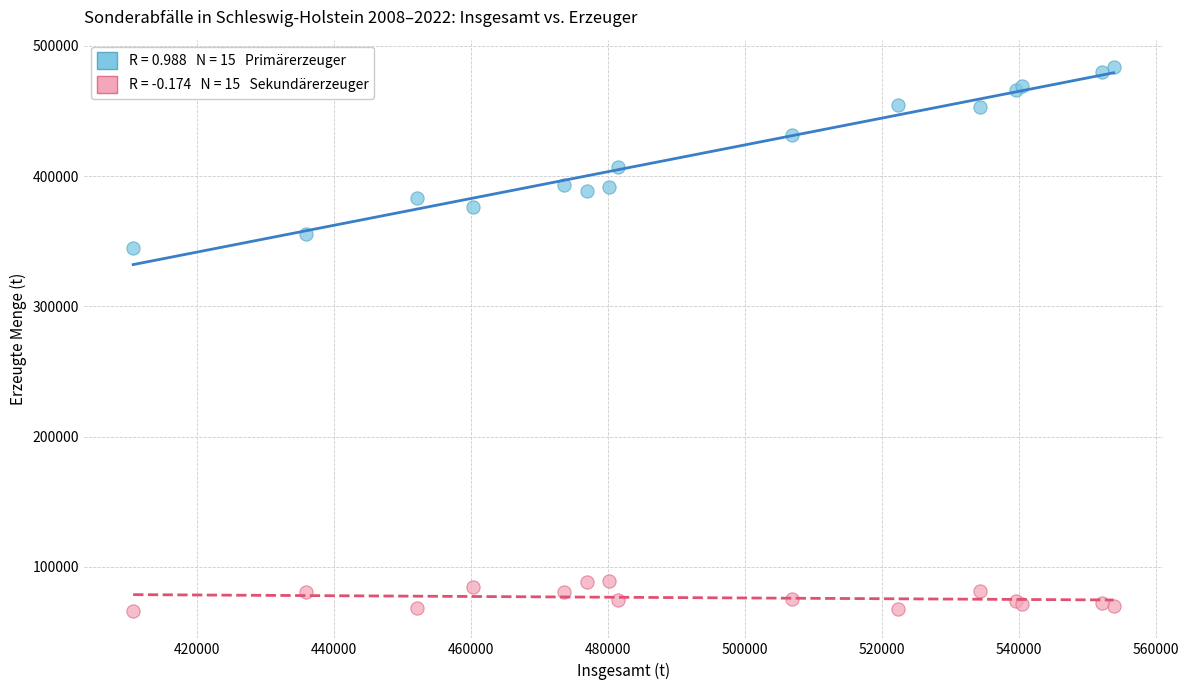

Across all series, what Y value is closest to 274897?

344705